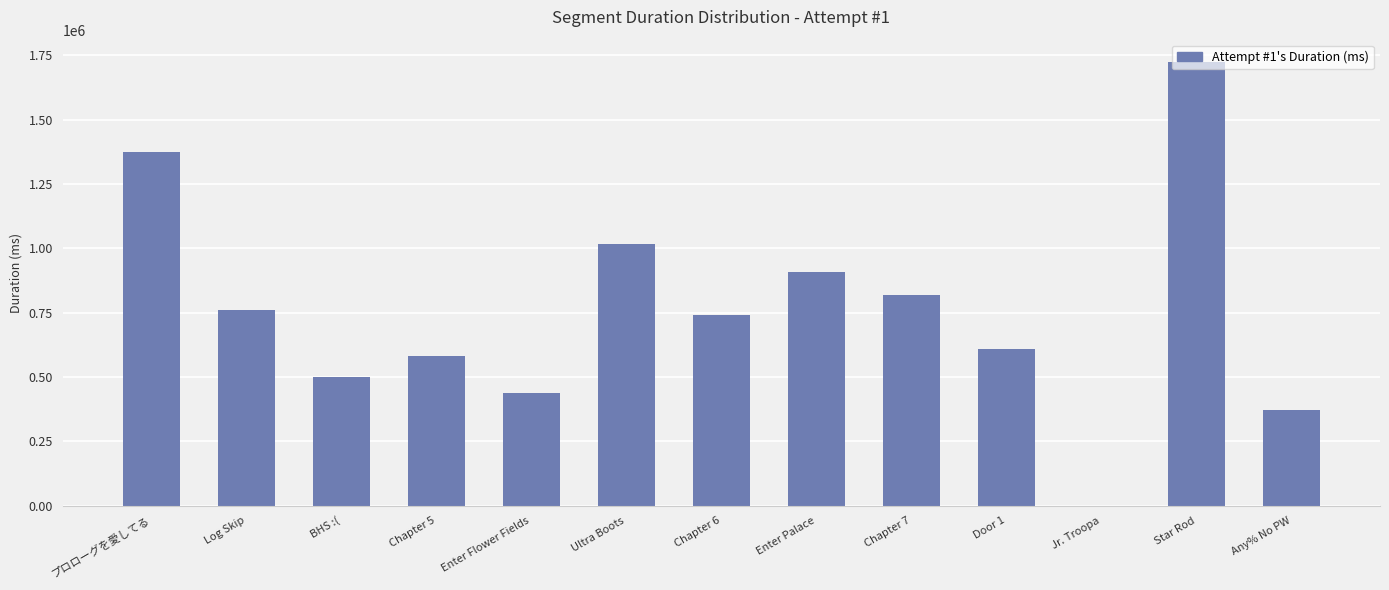

Is it true that the value at Chapter 6 is 739313?

True